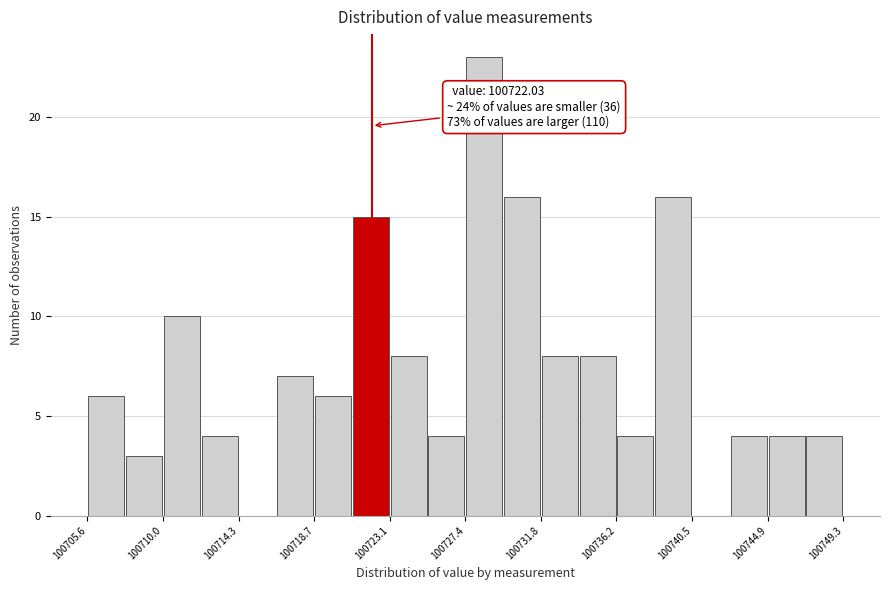

Over which range of the x-axis is the bar tallest?

100727.5 to 100729.5